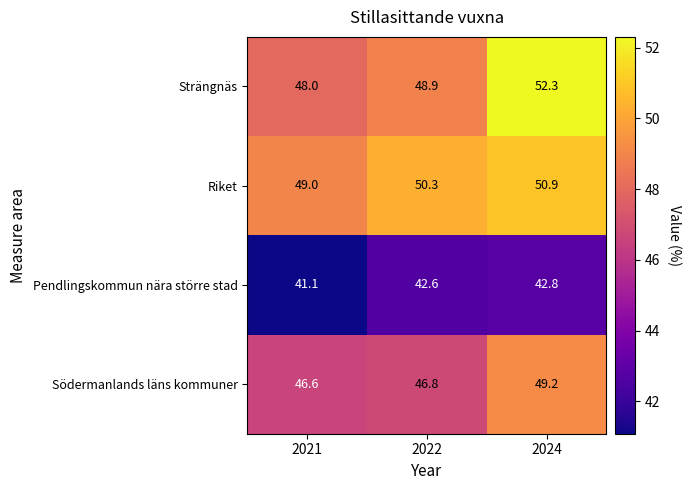

What is the difference between the maximum and second lowest values in the Södermanlands läns kommuner series?

2.4